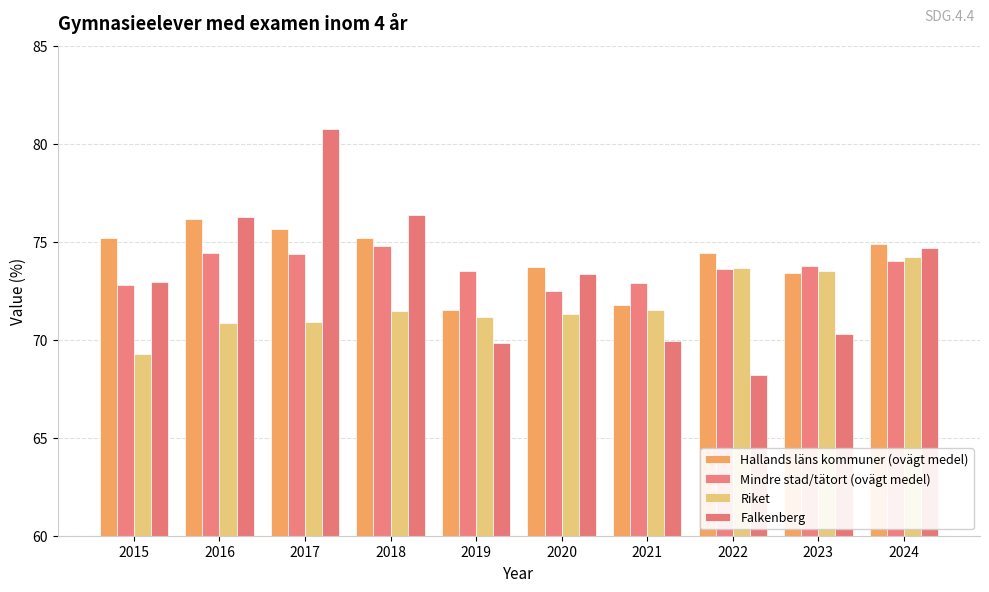

Is the value of Hallands läns kommuner (ovägt medel) at 2023 greater than the value of Riket at 2023?

No